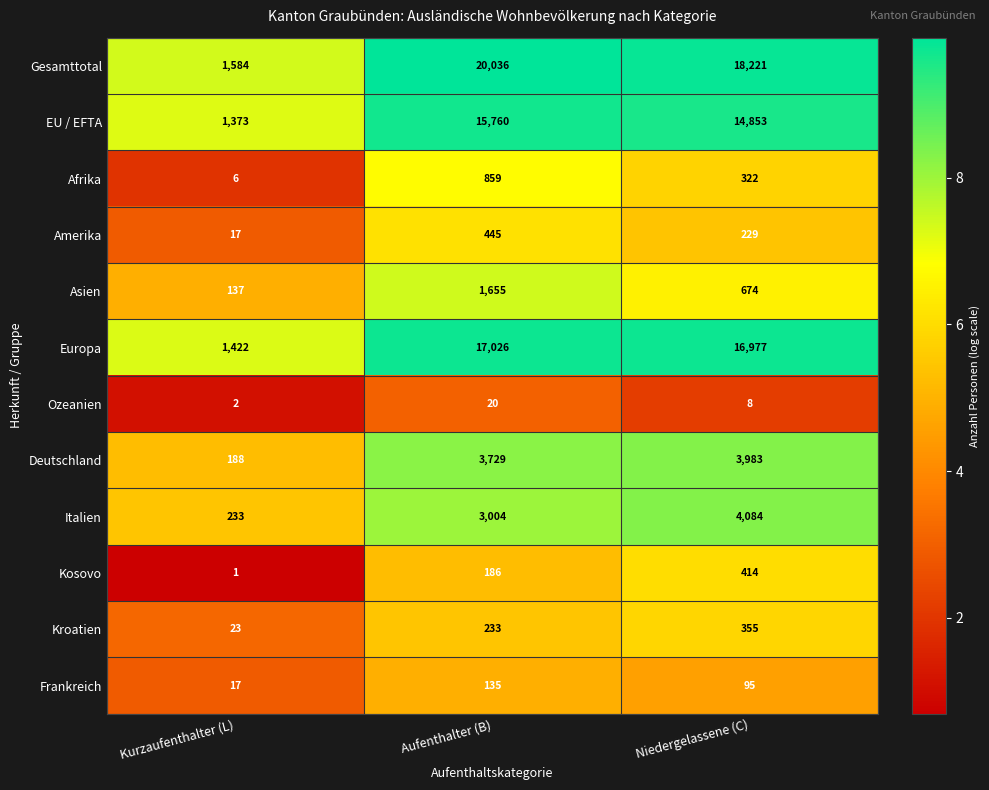

At which label does Deutschland reach its peak?

Niedergelassene (C)